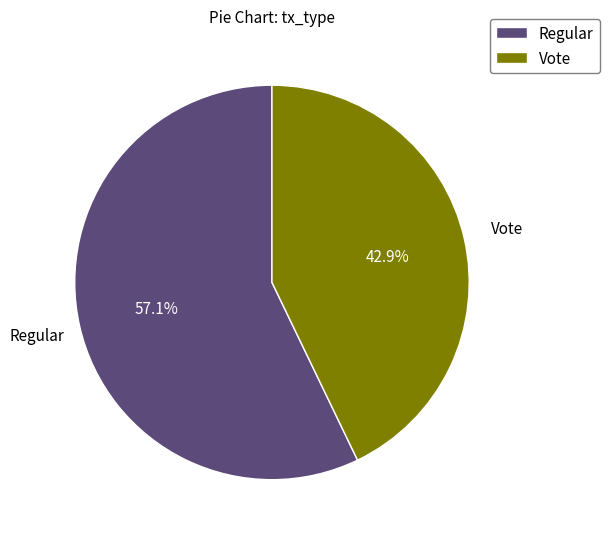

How many segments does this pie chart have?

2